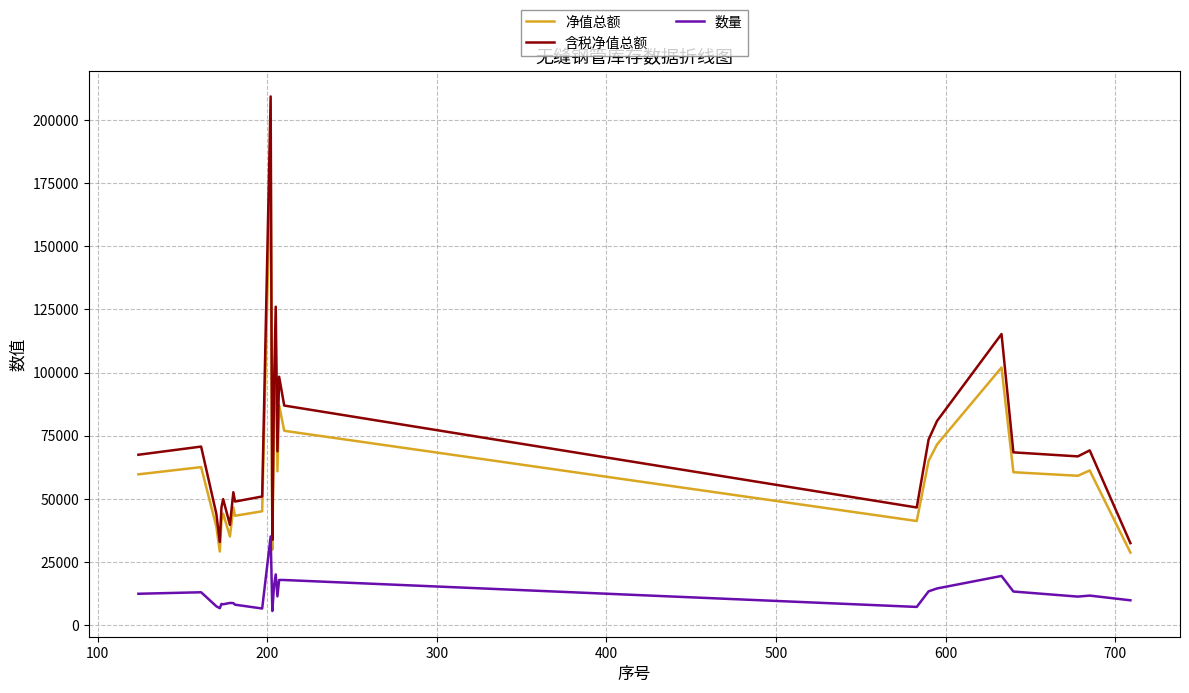

In 数量, how many points are lower than both neighbors (excluding endpoints)?

7